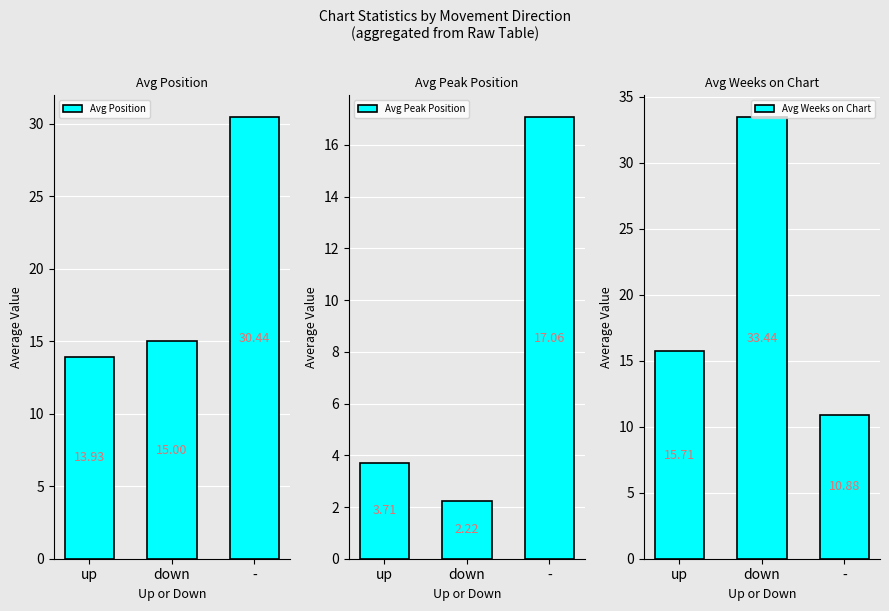

What is the sum of the Avg Weeks on Chart values at down and -?

44.3